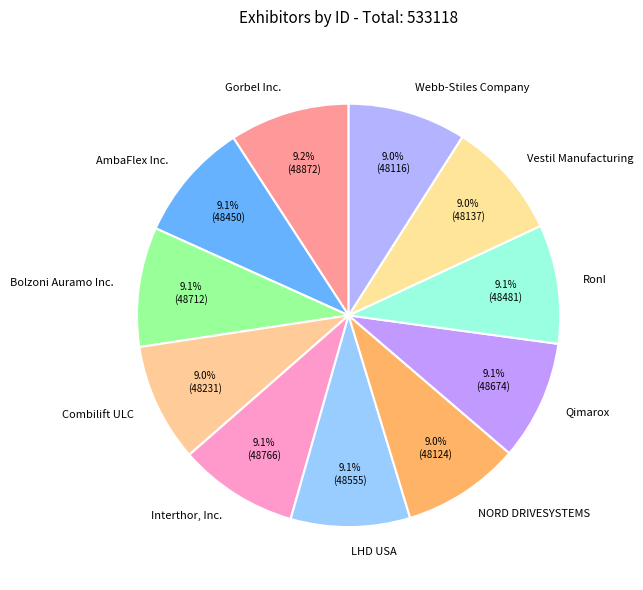

Do Qimarox and Interthor, Inc. together represent more than half of the pie?

No